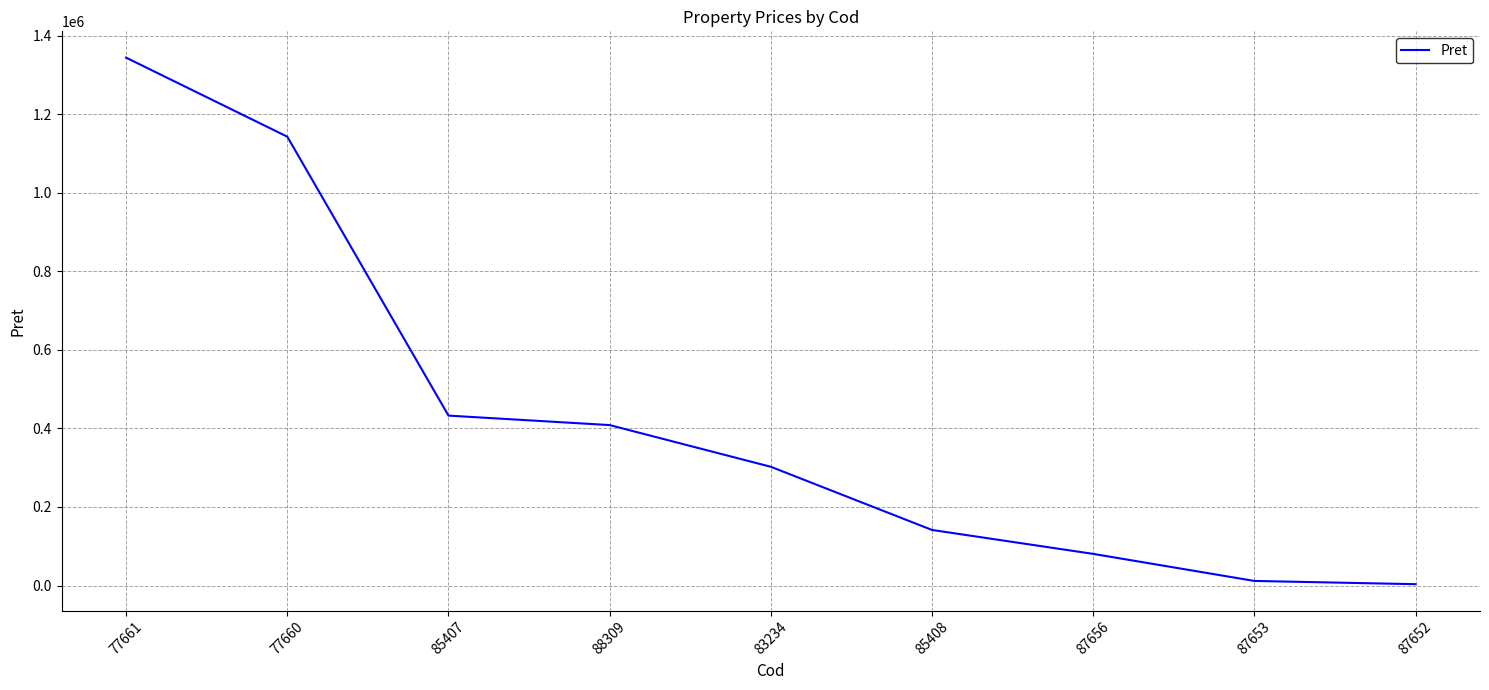

The value at 83234 is 515331.6. True or false?

False